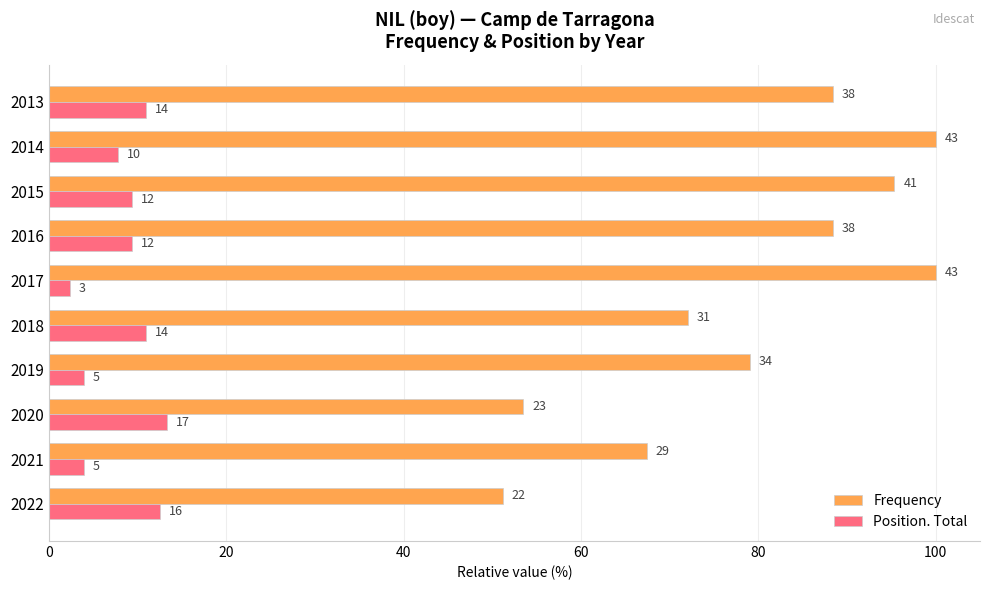

What are all the series names shown in the legend?

Frequency, Position. Total